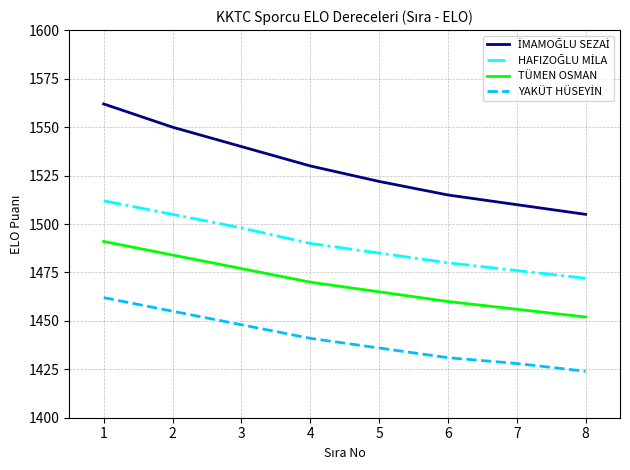

What is the spread (max minus min) of values at 2?

95